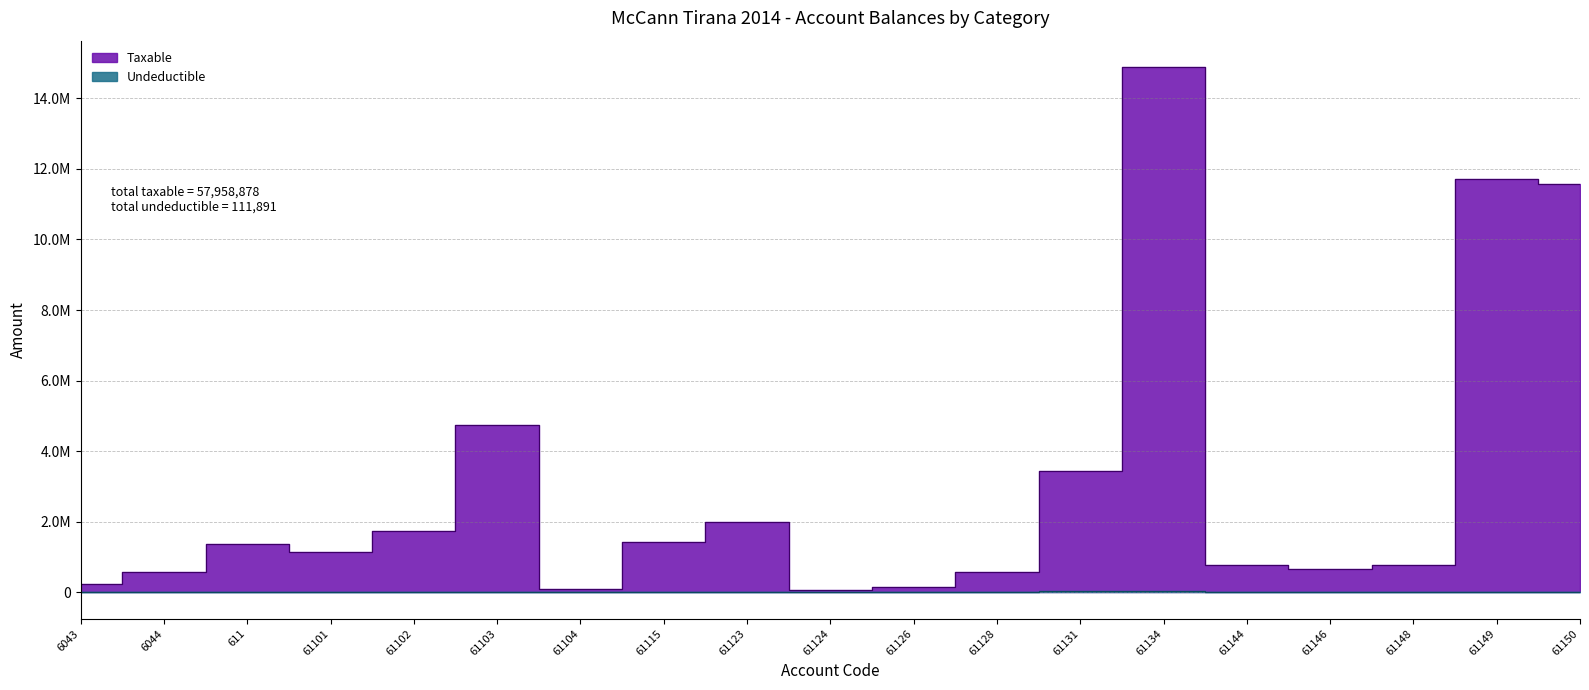

How many interior local peaks does the Taxable series have?

5